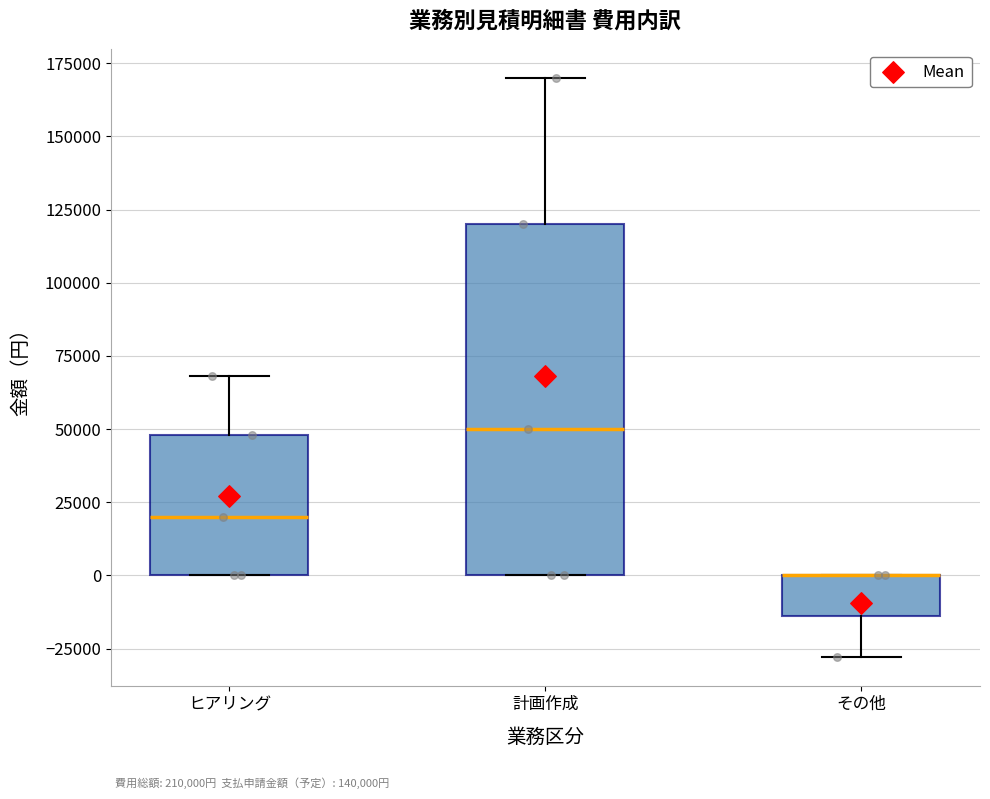

Comparing the boxes themselves (not the whiskers), which one is the tallest?

計画作成